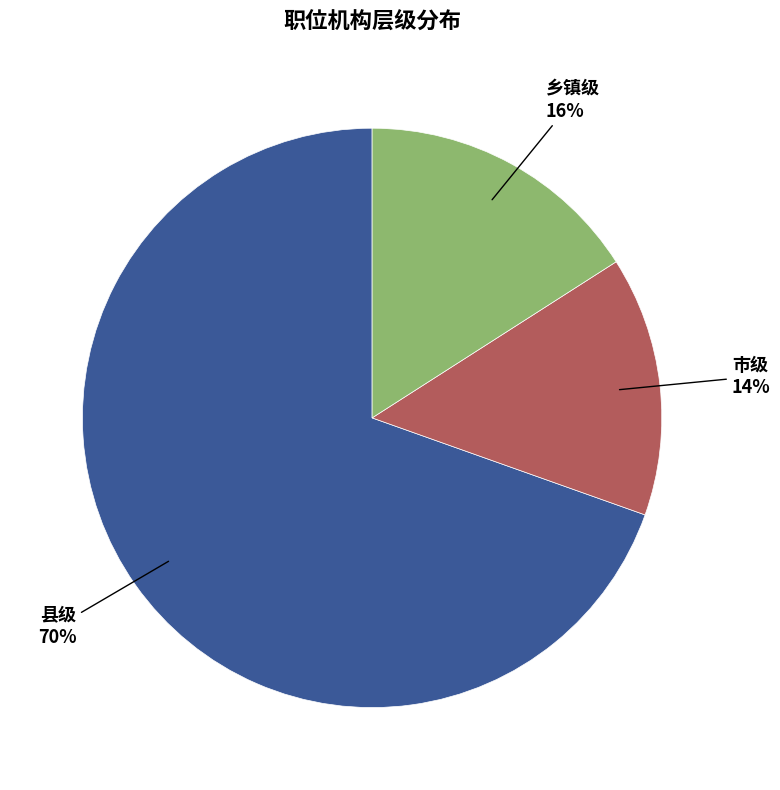

Is the sum of 市级 and 县级 greater than half?

Yes